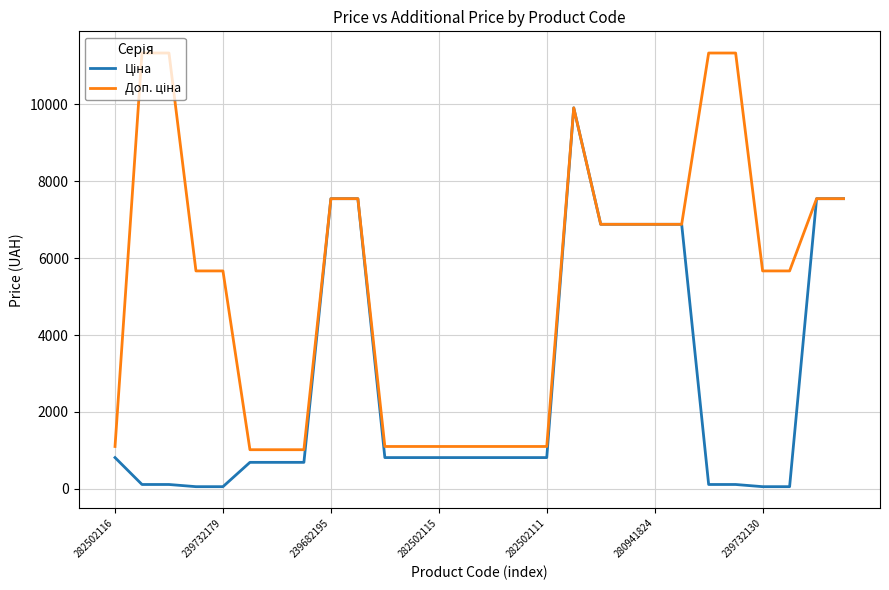

What is the greatest value displayed?

11334.0